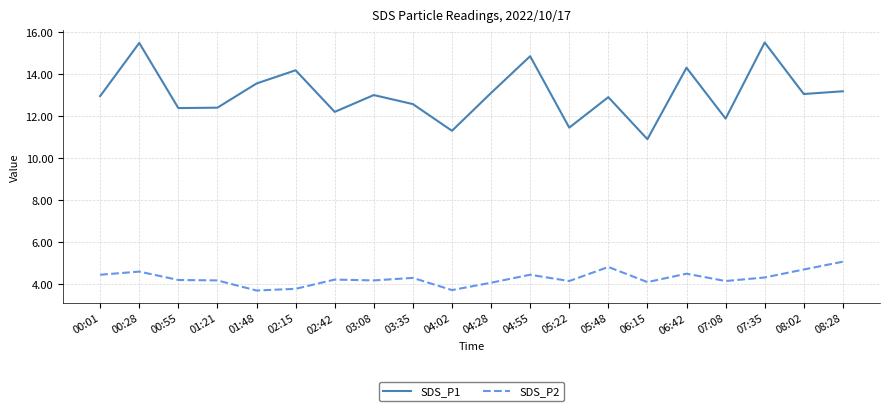

Does the chart have visible grid lines?

Yes